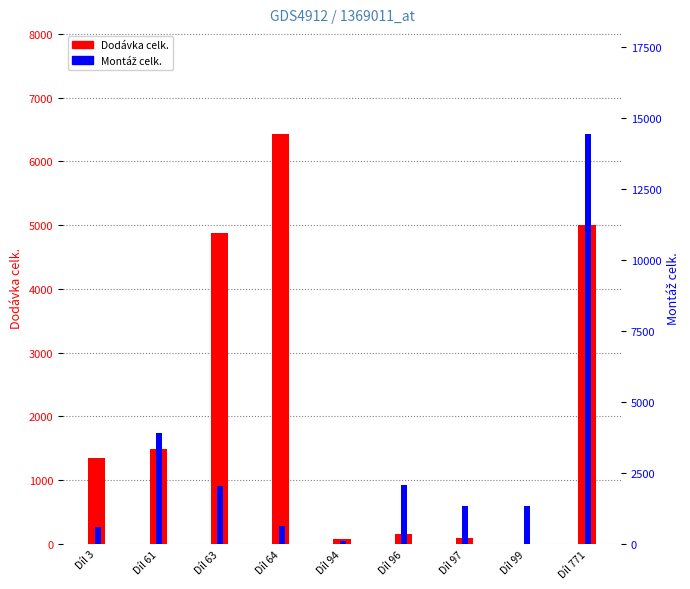

The value of Montáž celk. at Díl 3 is 606.7. True or false?

True